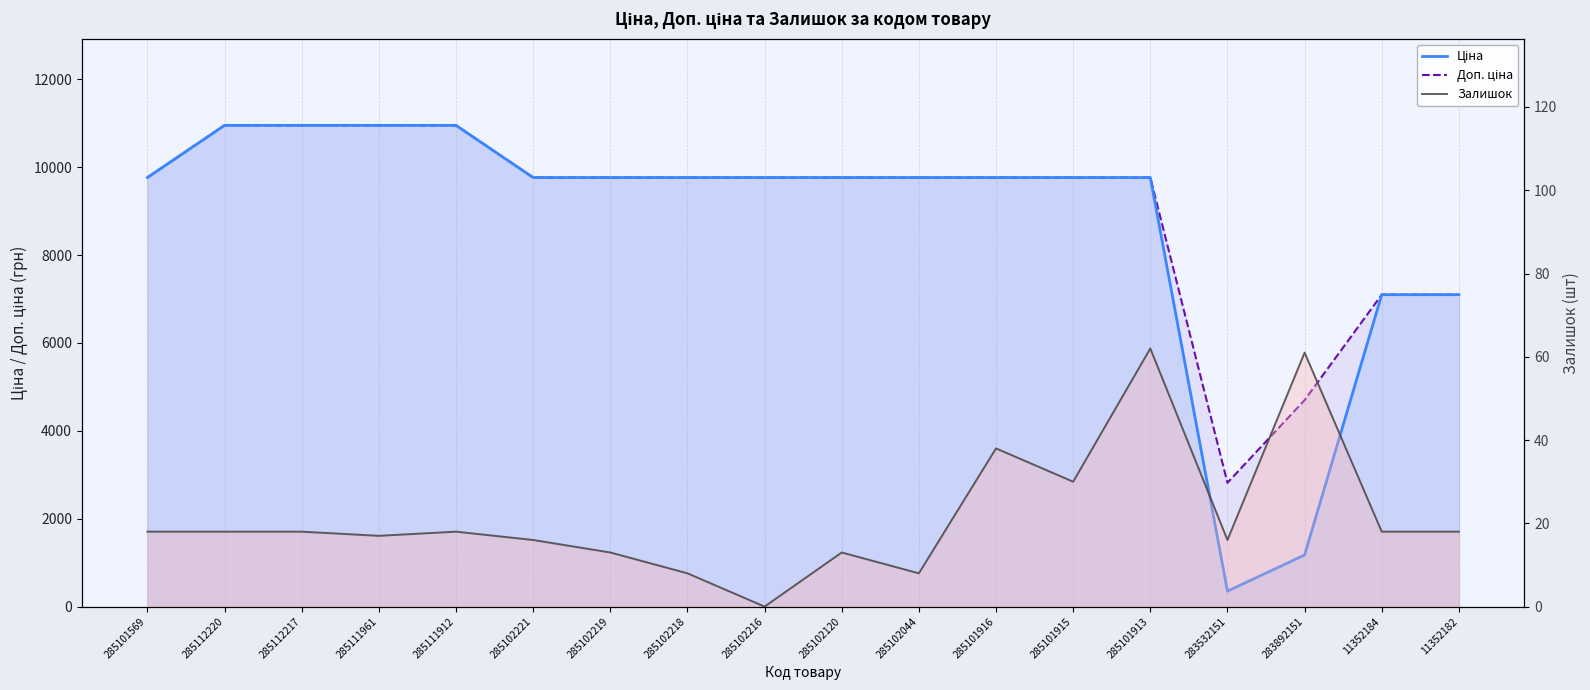

How many data points does each series have?

18